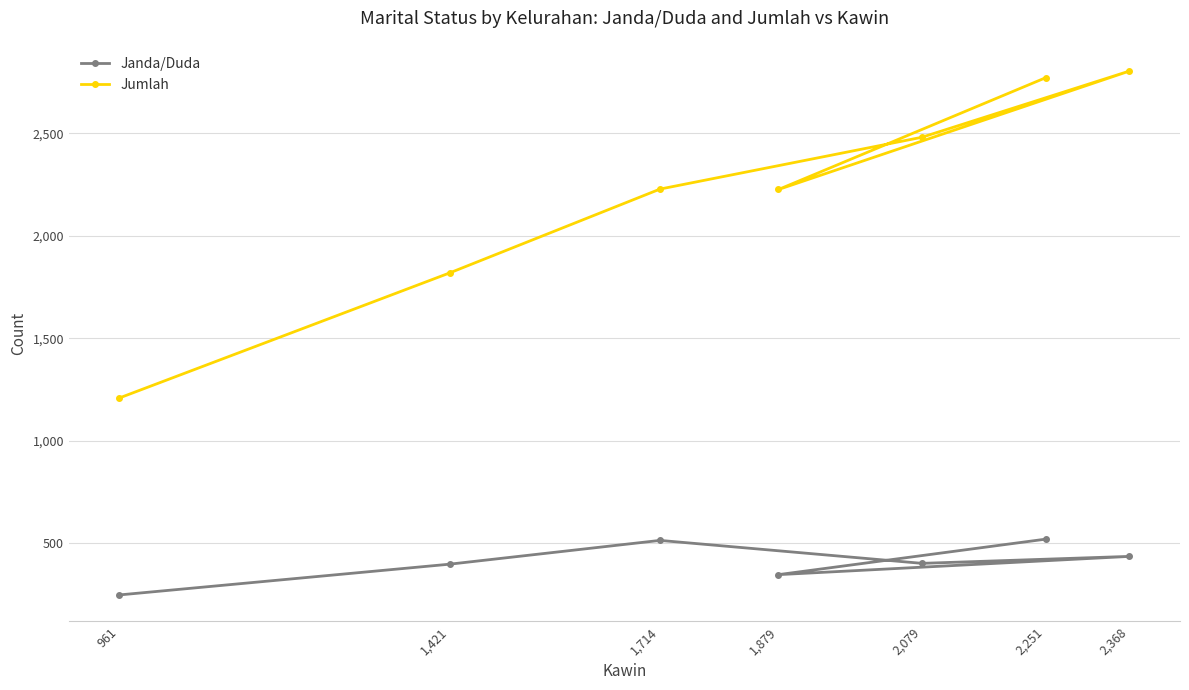

Is this an area chart (filled region under the line)?

No